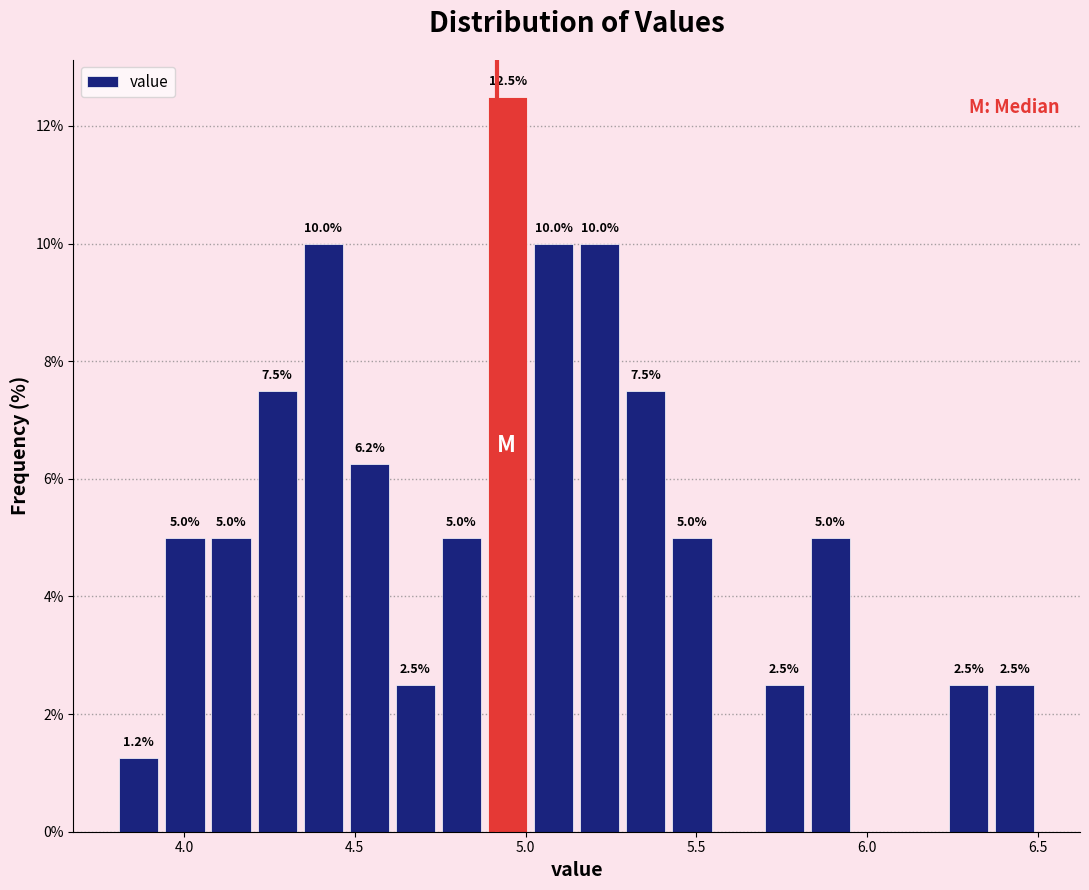

Read against the x-axis, roughly where is the centre of the tallest bar?

4.95